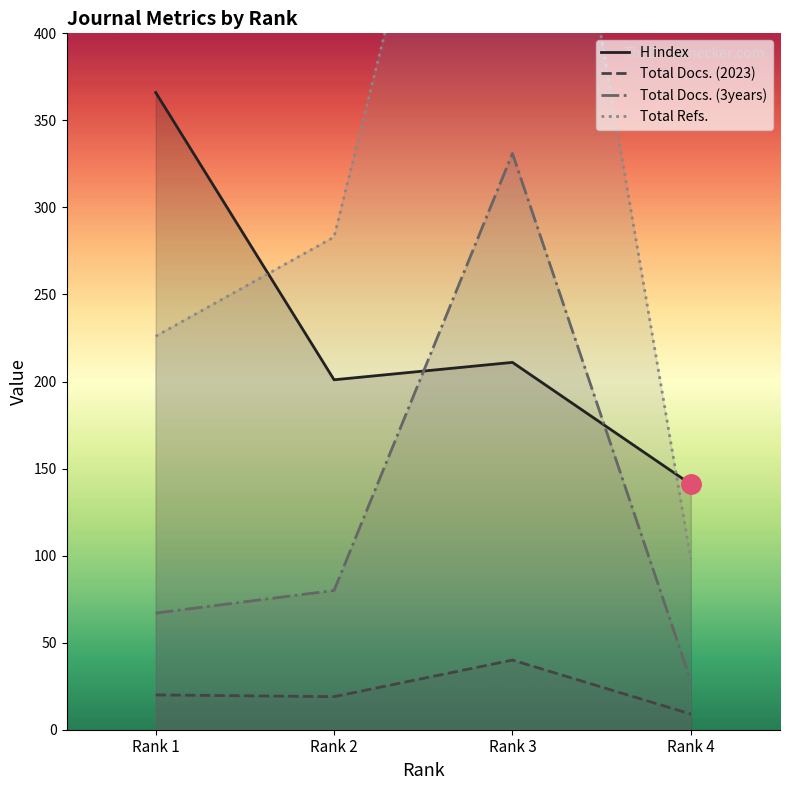

What is the spread (max minus min) of values at Rank 4?

132